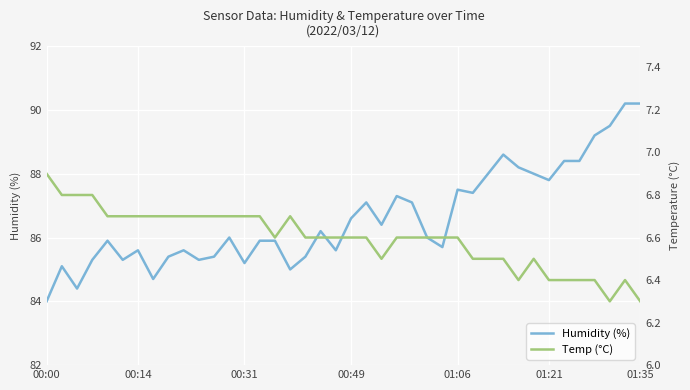

At 14, list the series in order from smallest to largest.

Temp (°C), Humidity (%)